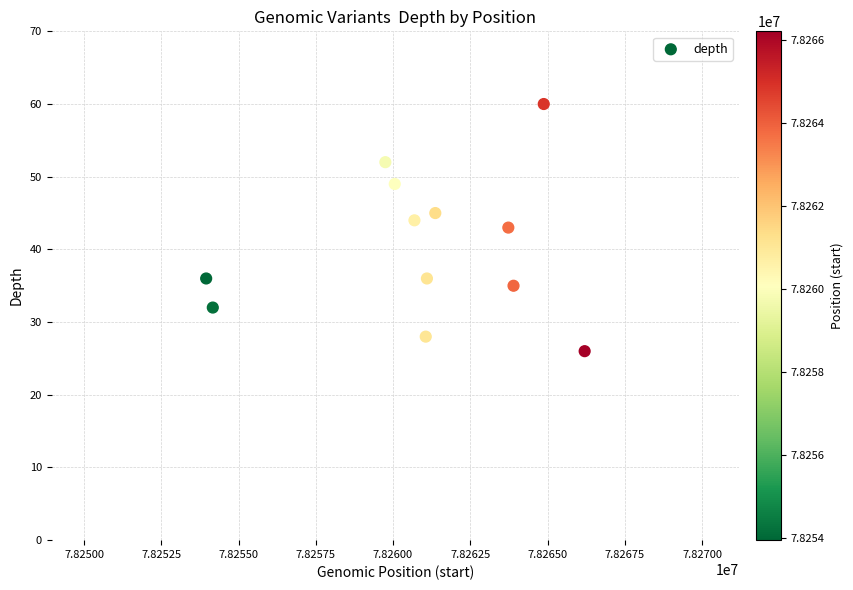

What is the average X value?

78260905